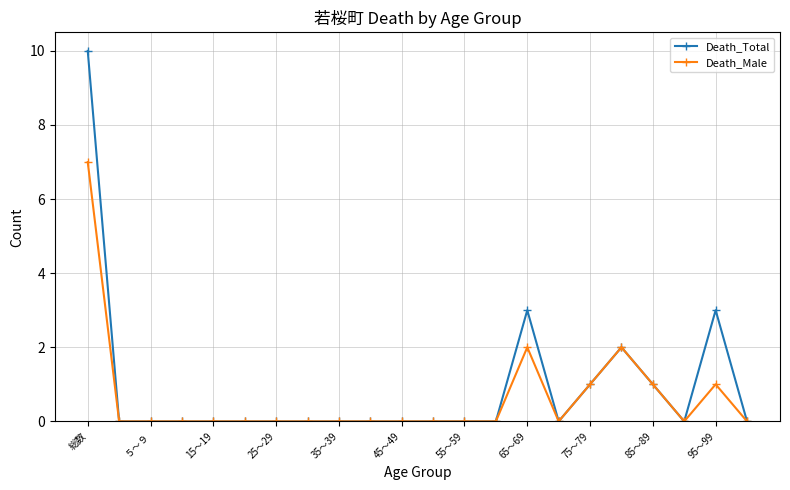

Which series has the largest range (max minus min)?

Death_Total